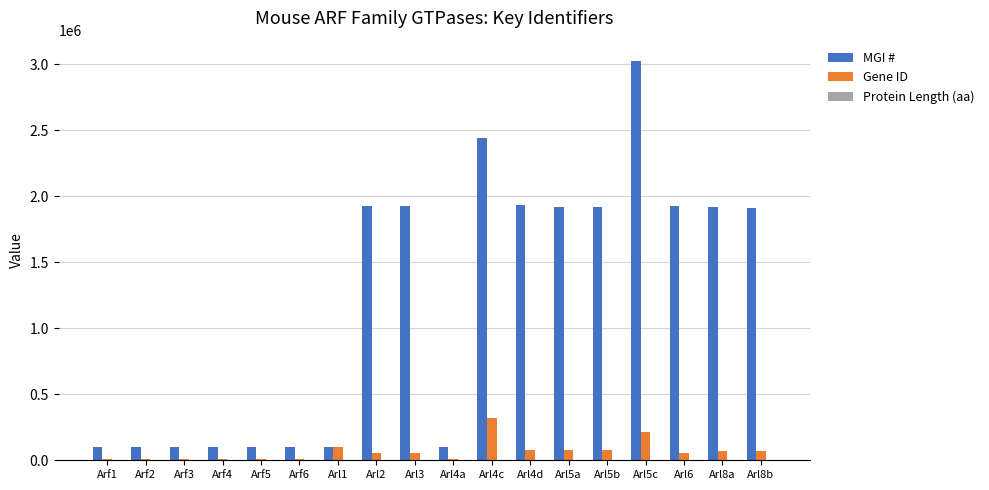

Which series has the largest total across all categories?

MGI #